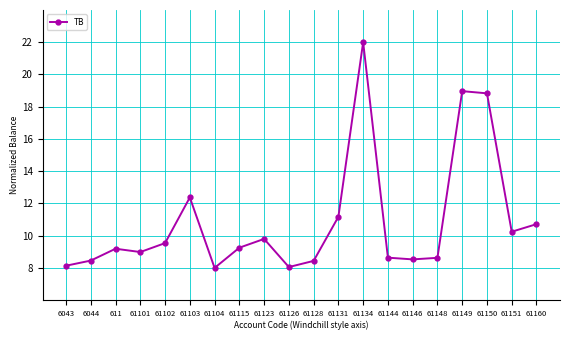

Where is the first local maximum?

611